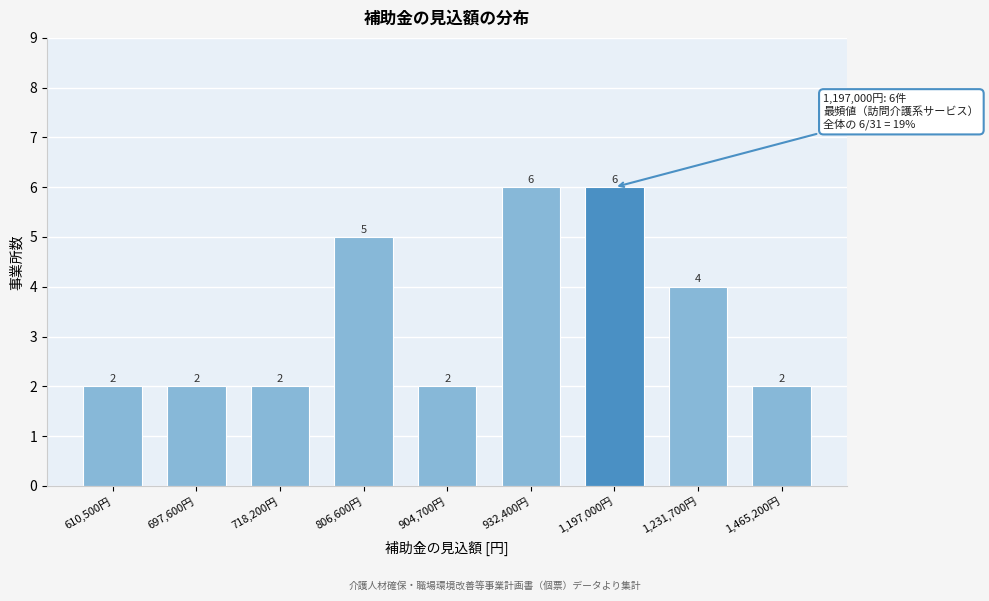

Reading left to right, what are all the values shown in this chart?

610,500円=2	697,600円=2	718,200円=2	806,600円=5	904,700円=2	932,400円=6	1,197,000円=6	1,231,700円=4	1,465,200円=2